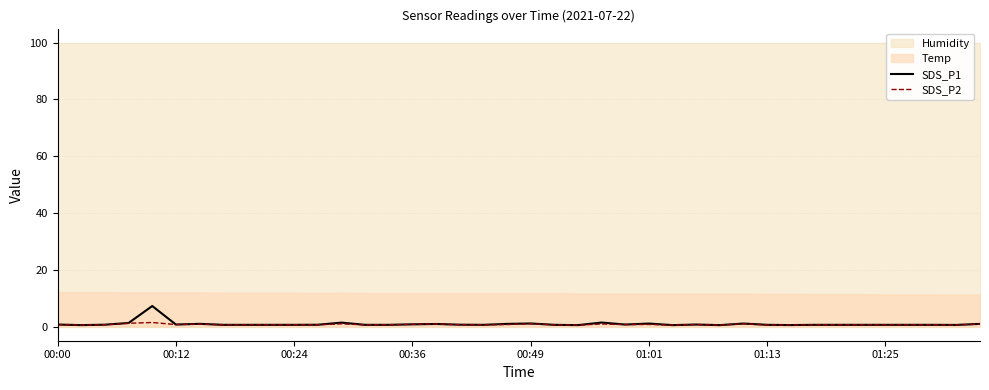

What is the maximum value for SDS_P1?

7.2